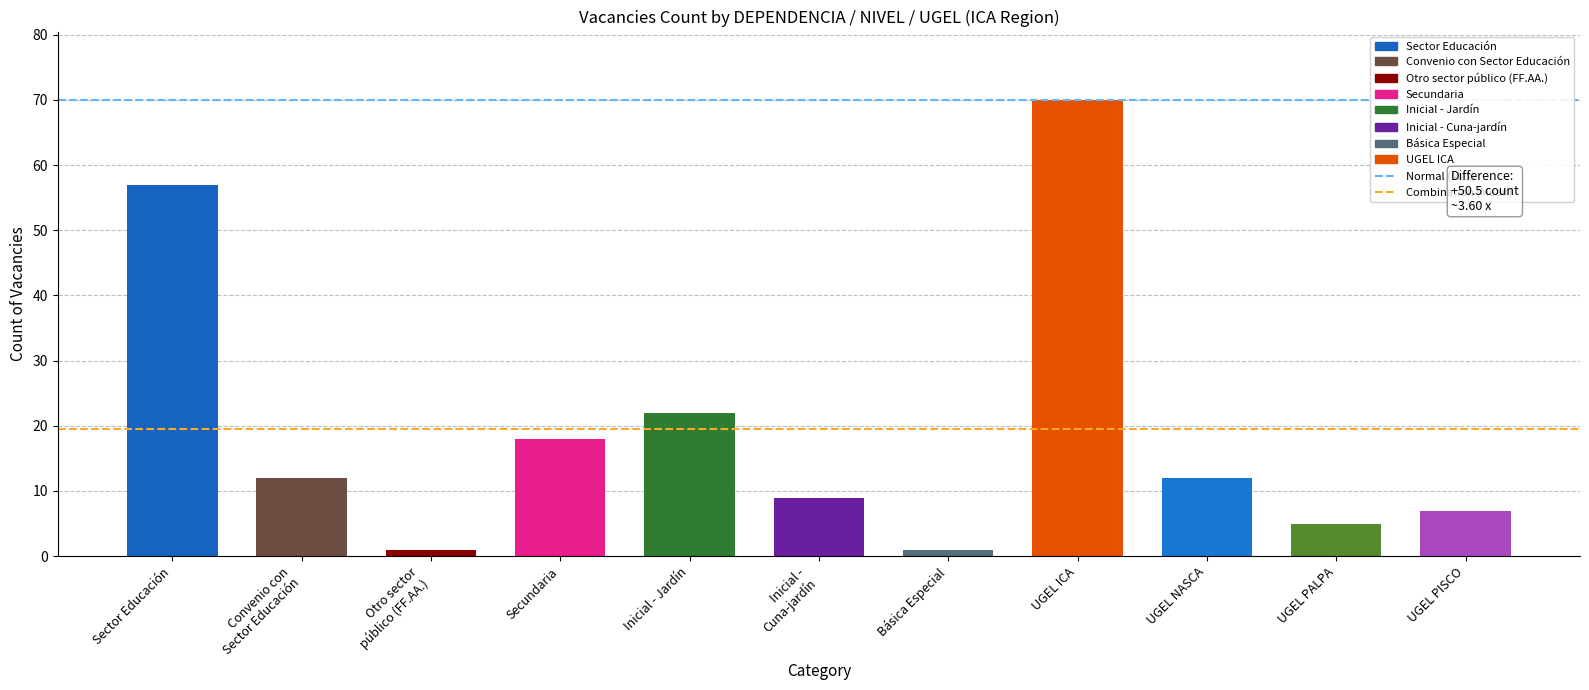

What is the label of the 2nd bar from the left?

Convenio con
Sector Educación